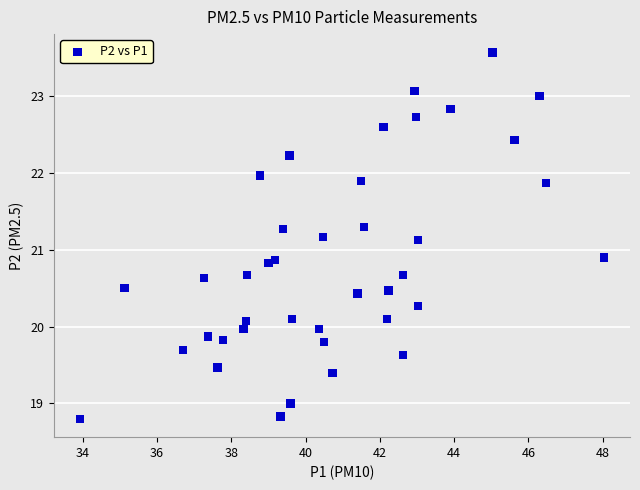

What is the range of X values (max minus min)?

14.1